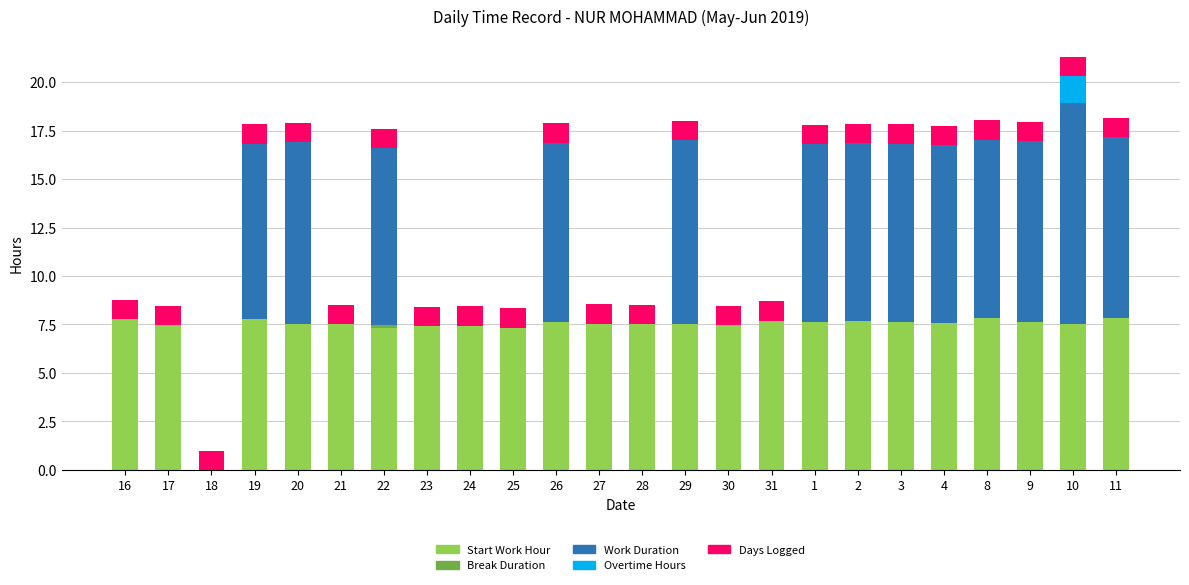

What is the total value across all series at 16?

8.8